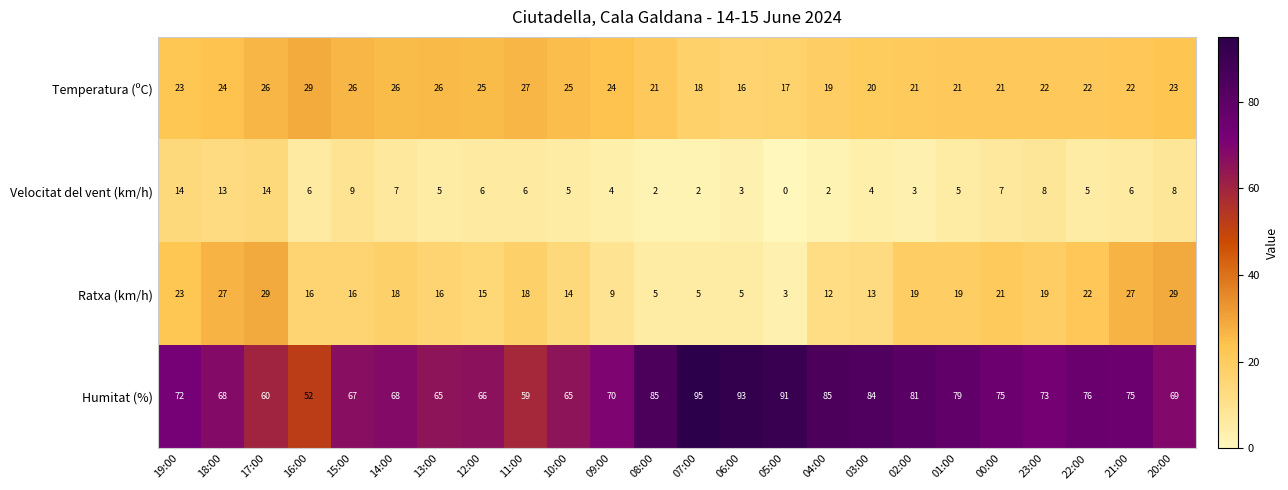

Which series changed the most between 06:00 and 21:00?

Ratxa (km/h)